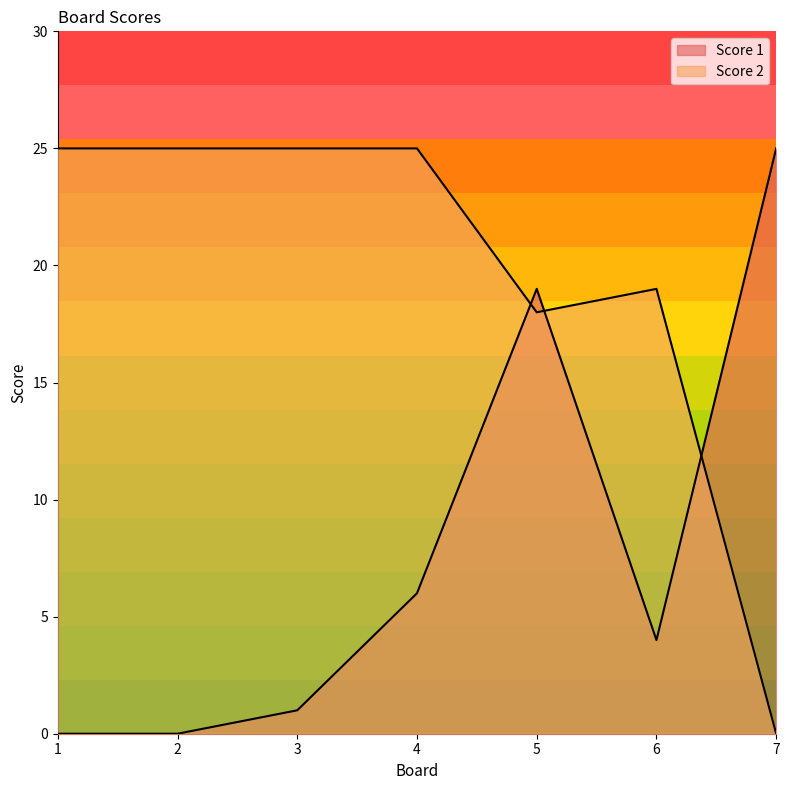

What is the value of the Score 1 point at the 3rd from the left?

1